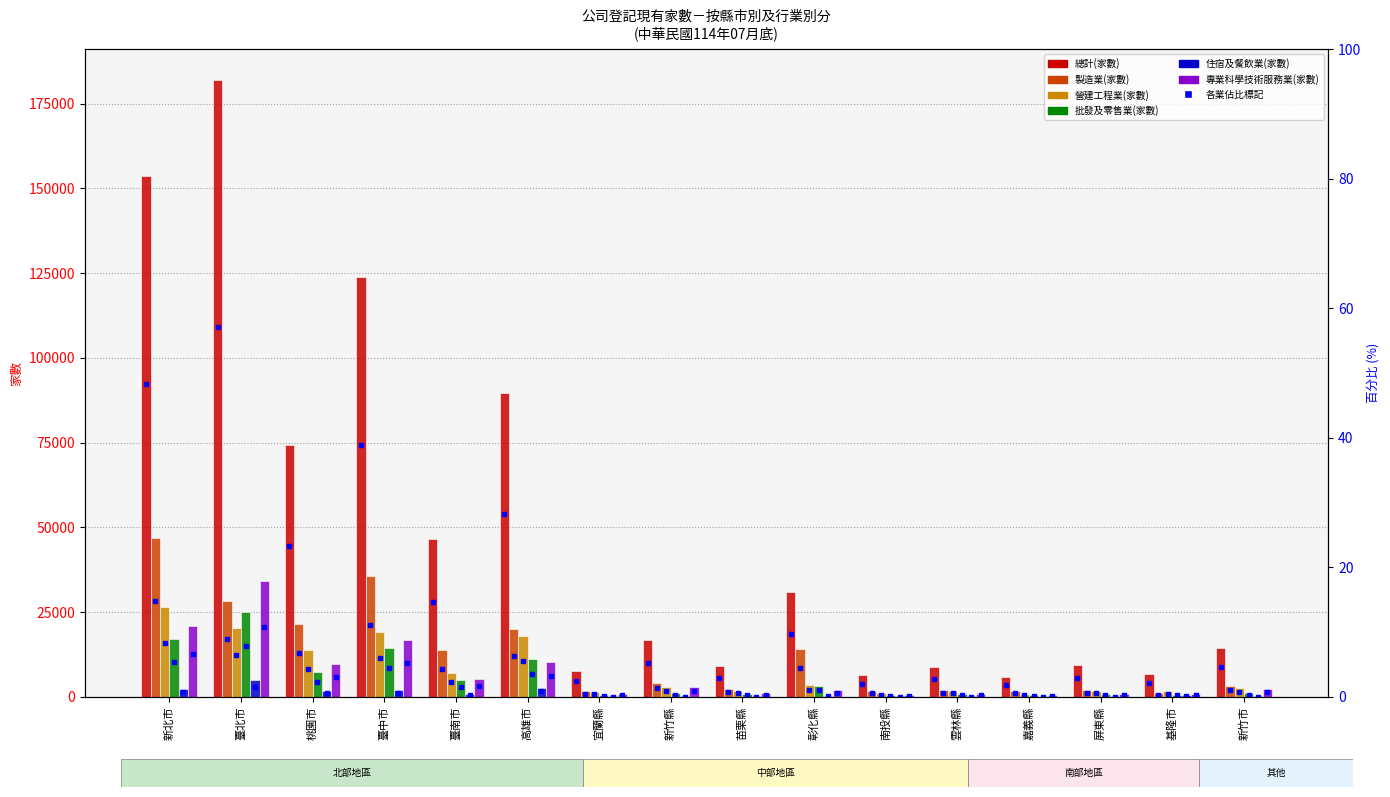

Which series changed the most between 高雄市 and 苗栗縣?

總計(家數)